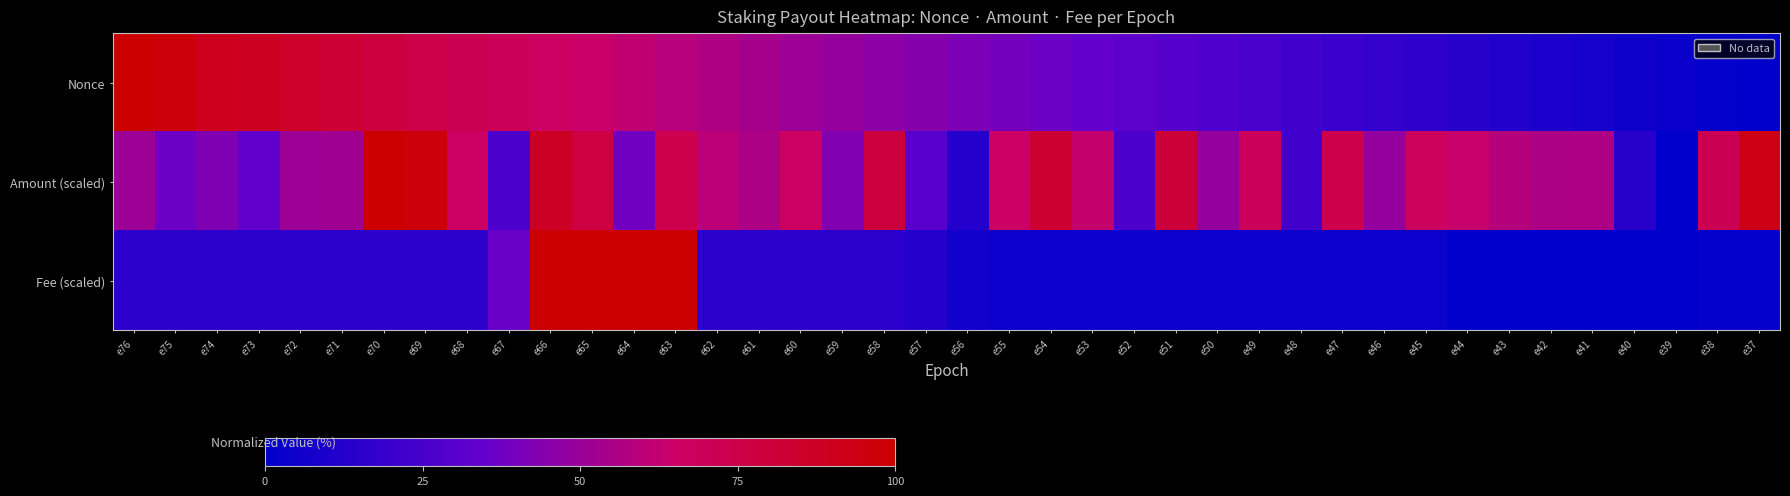

At which category is the sum across all series the highest?

e66